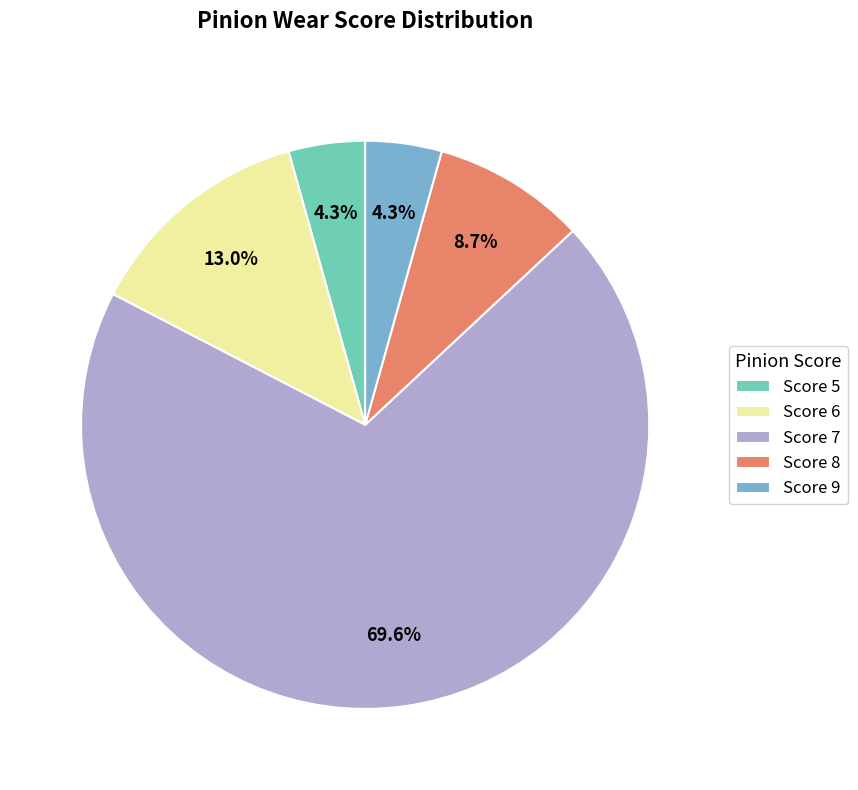

What is the largest slice in the pie chart?

Score 7